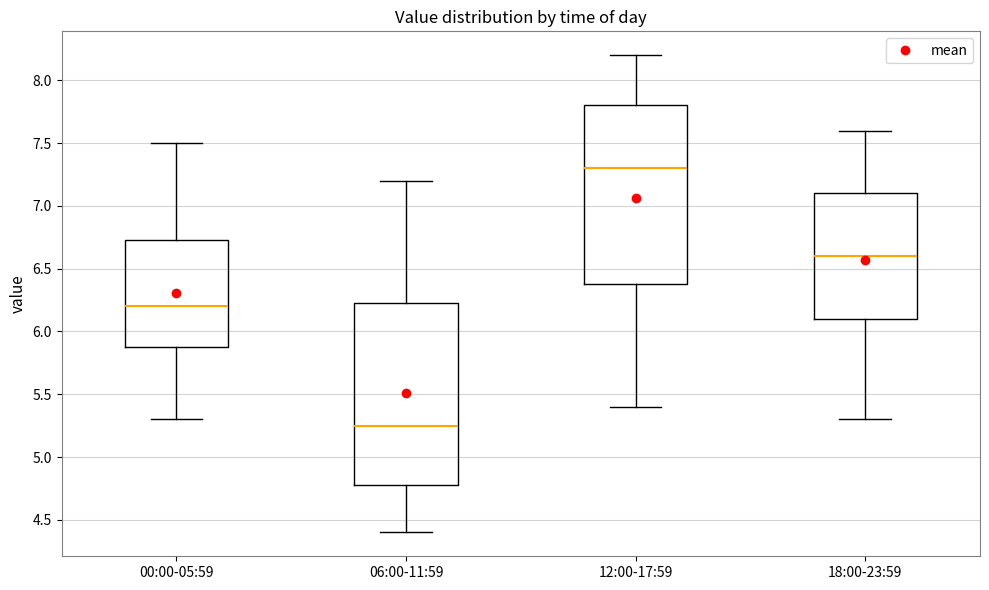

Reading left to right, transcribe this box plot: for each box, give where its median line is, the range the box spans, and where its two whiskers end, as read against the y-axis. The values are not printed on the chart, so give them approximately, as read against the axis.

00:00-05:59: median 6.20, box 5.90 to 6.75, whiskers 5.30 to 7.50
06:00-11:59: median 5.25, box 4.80 to 6.25, whiskers 4.40 to 7.20
12:00-17:59: median 7.30, box 6.40 to 7.80, whiskers 5.40 to 8.20
18:00-23:59: median 6.60, box 6.10 to 7.10, whiskers 5.30 to 7.60